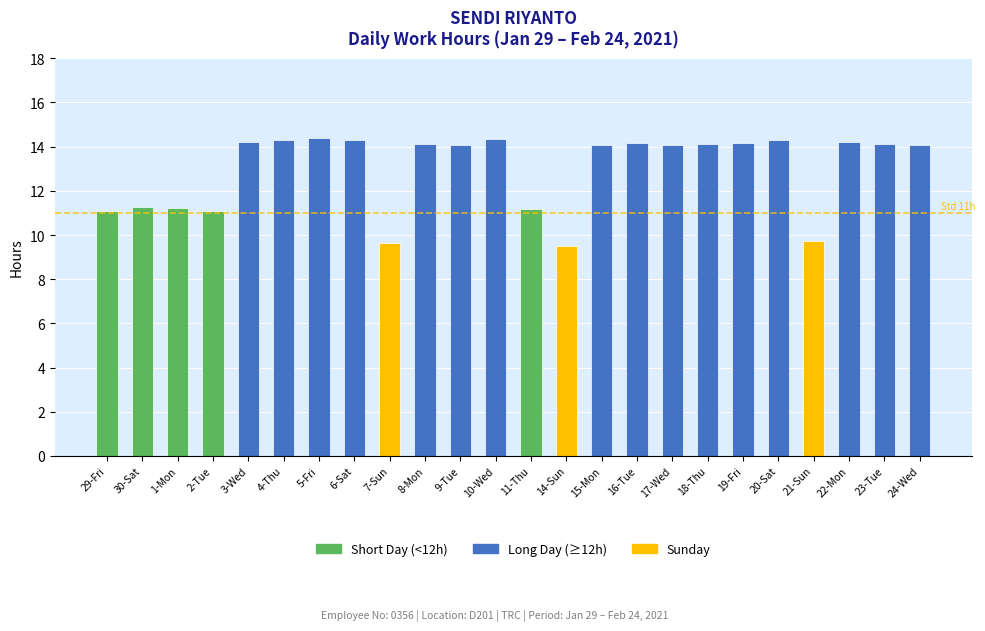

Is it true that the value at 3-Wed is 23.5?

False